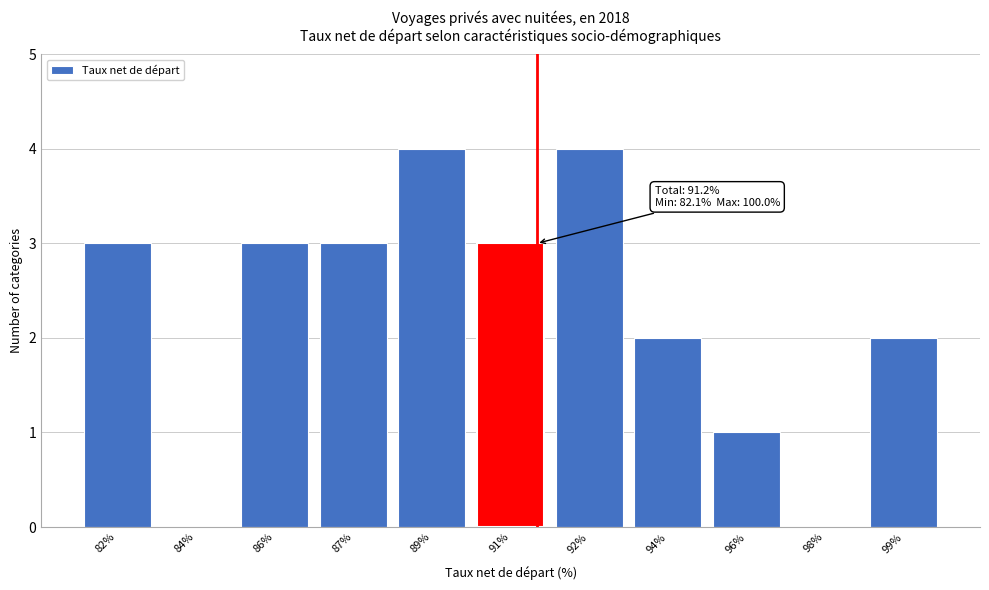

Reading left to right, transcribe all the data shown in this chart.

82%=3	84%=0	86%=3	87%=3	89%=4	91%=3	92%=4	94%=2	96%=1	98%=0	99%=2